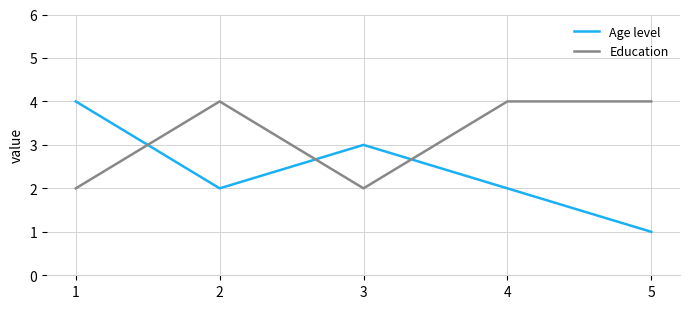

Which series has the largest range (max minus min)?

Age level